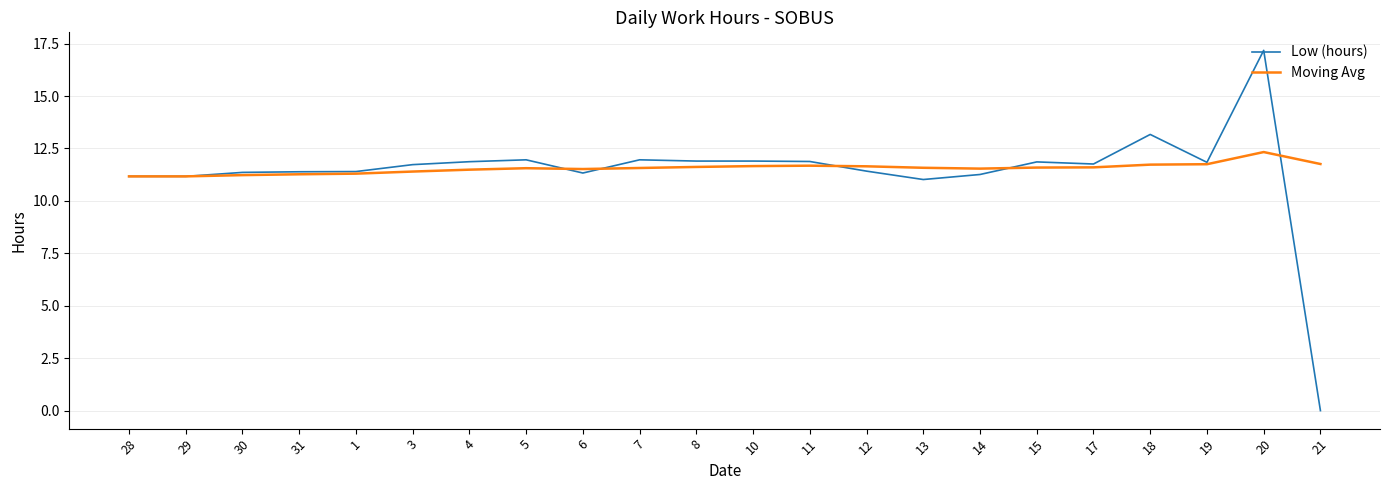

Which series has the largest range (max minus min)?

Low (hours)